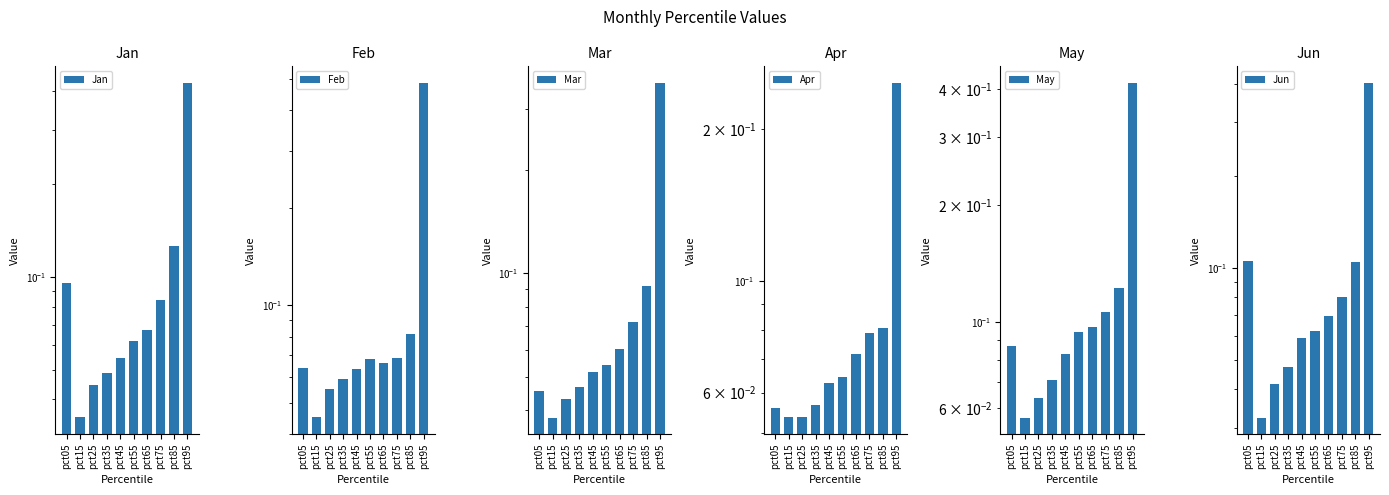

The Apr series shows 0.1 at pct25. True or false?

False